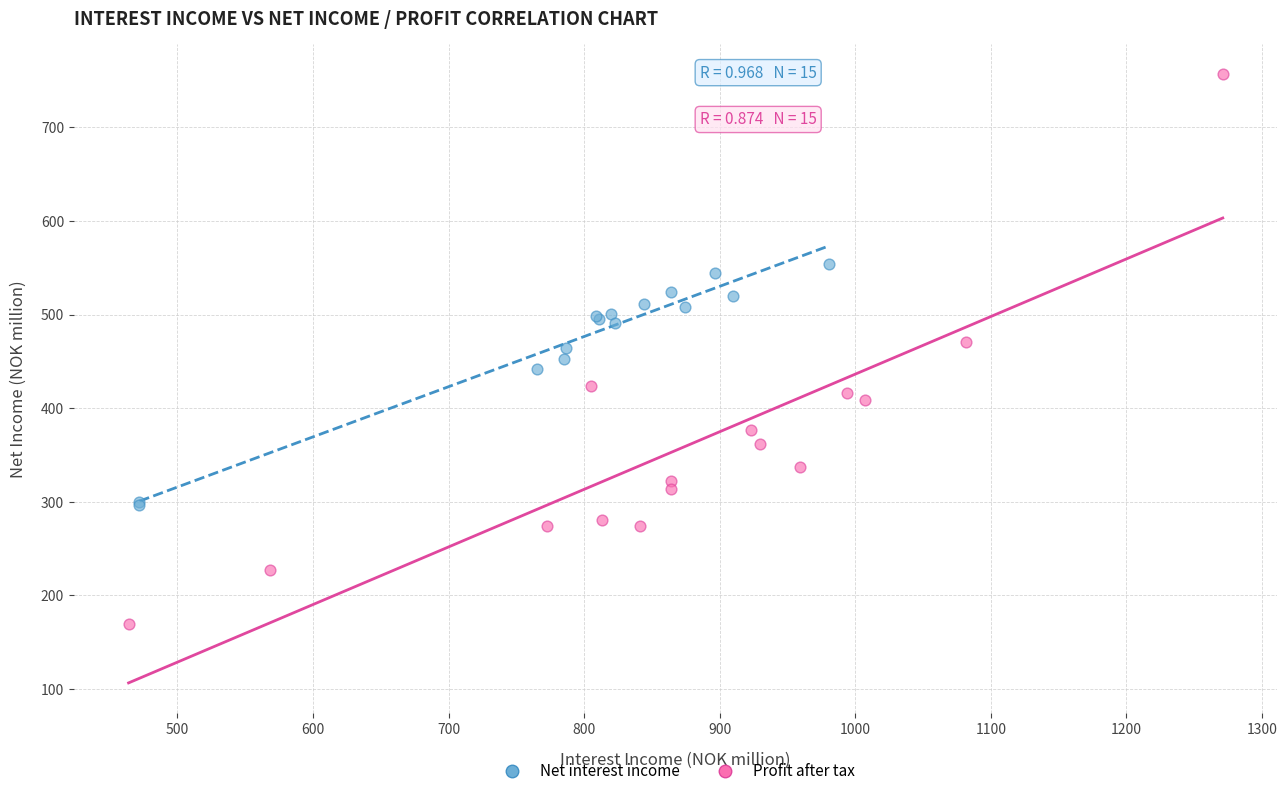

Which series reaches the maximum Y coordinate?

Profit after tax